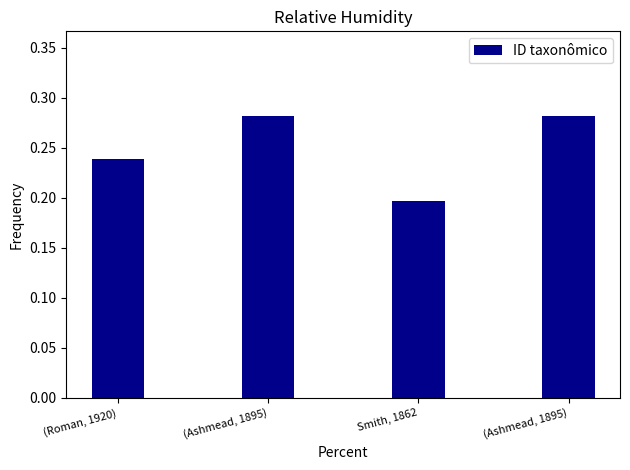

How many distinct data groups are displayed?

1